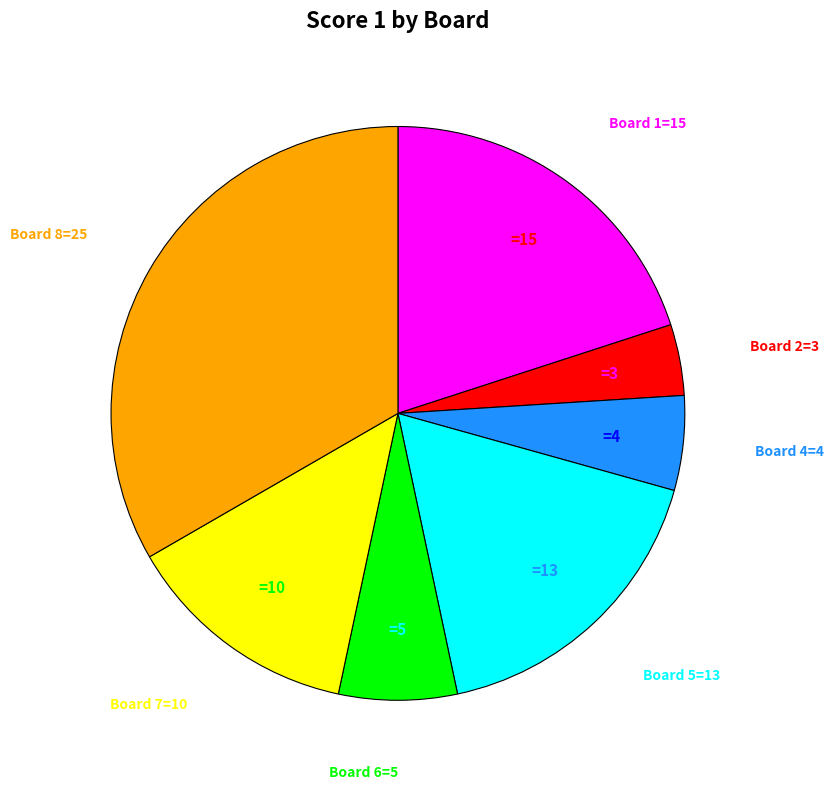

Is there any slice that represents more than half of the pie?

No